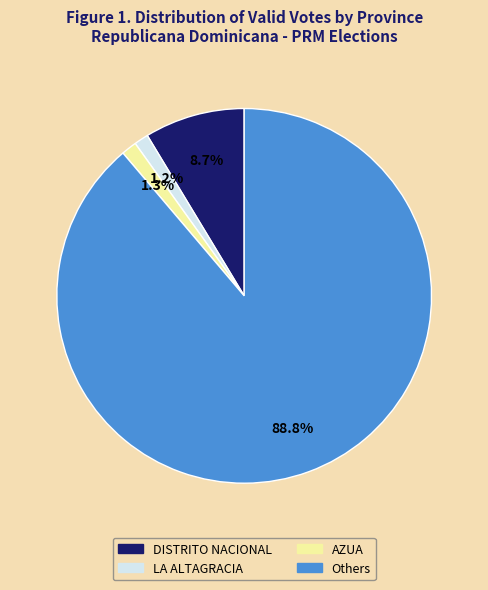

Does any single category account for the majority?

Yes